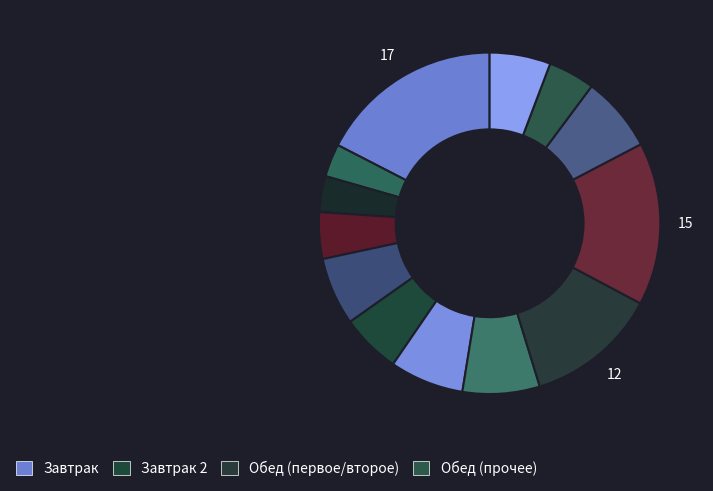

How many segments does this pie chart have?

13